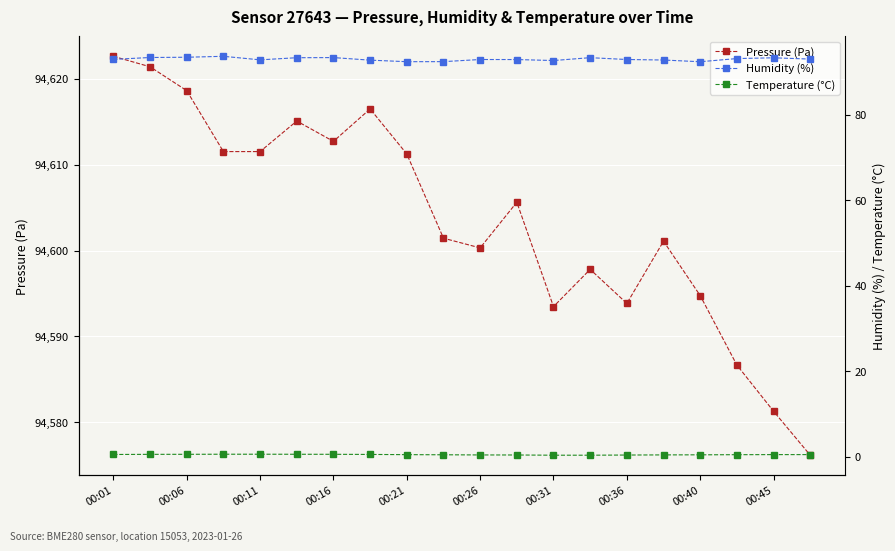

Which series has the largest total across all categories?

Pressure (Pa)